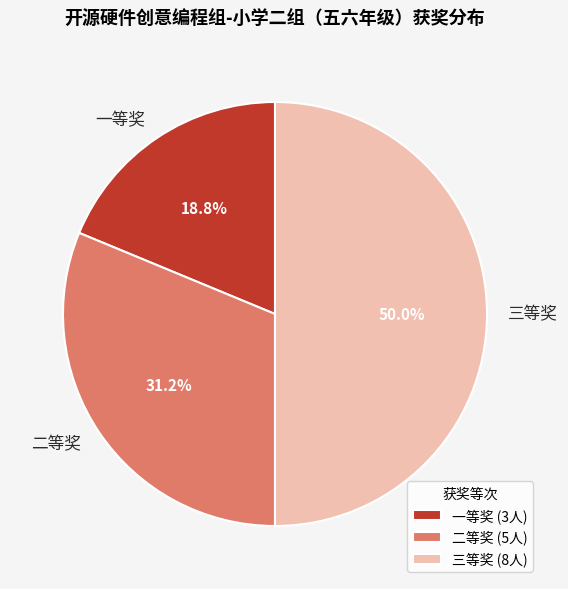

True or false: 二等奖 accounts for 45% of the total.

False